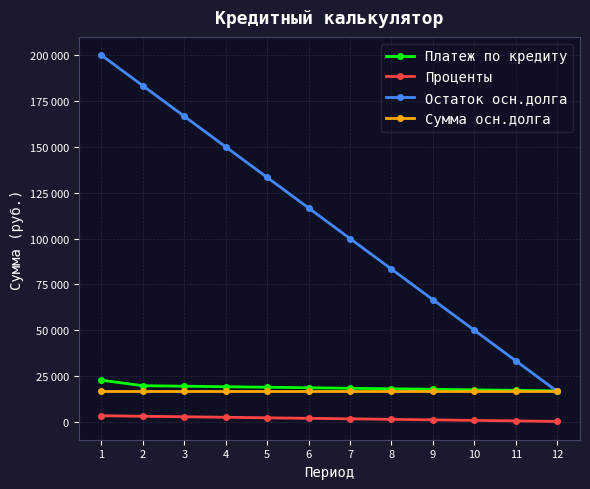

Is it true that Сумма осн.долга equals 16666.7 at 2?

True